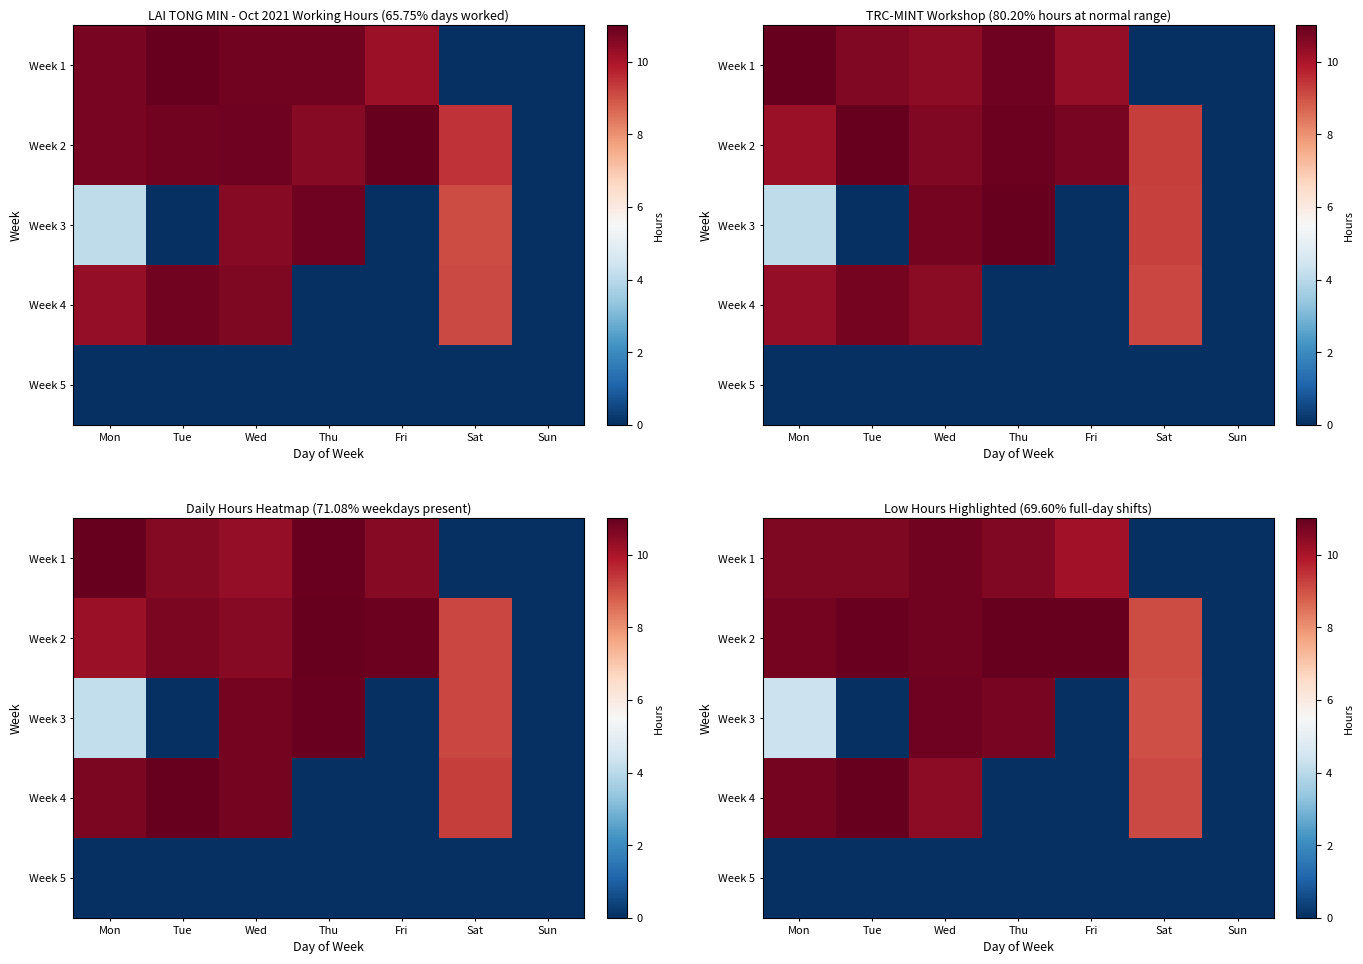

The value of Week 4 at Sat is 14.1. True or false?

False